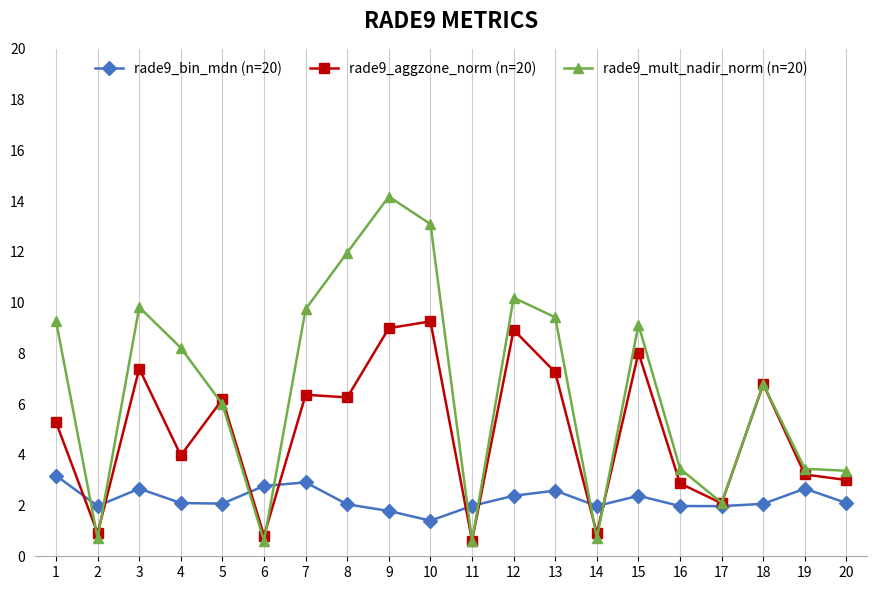

What is the sum of the rade9_bin_mdn (n=20) values at 4 and 11?

4.1